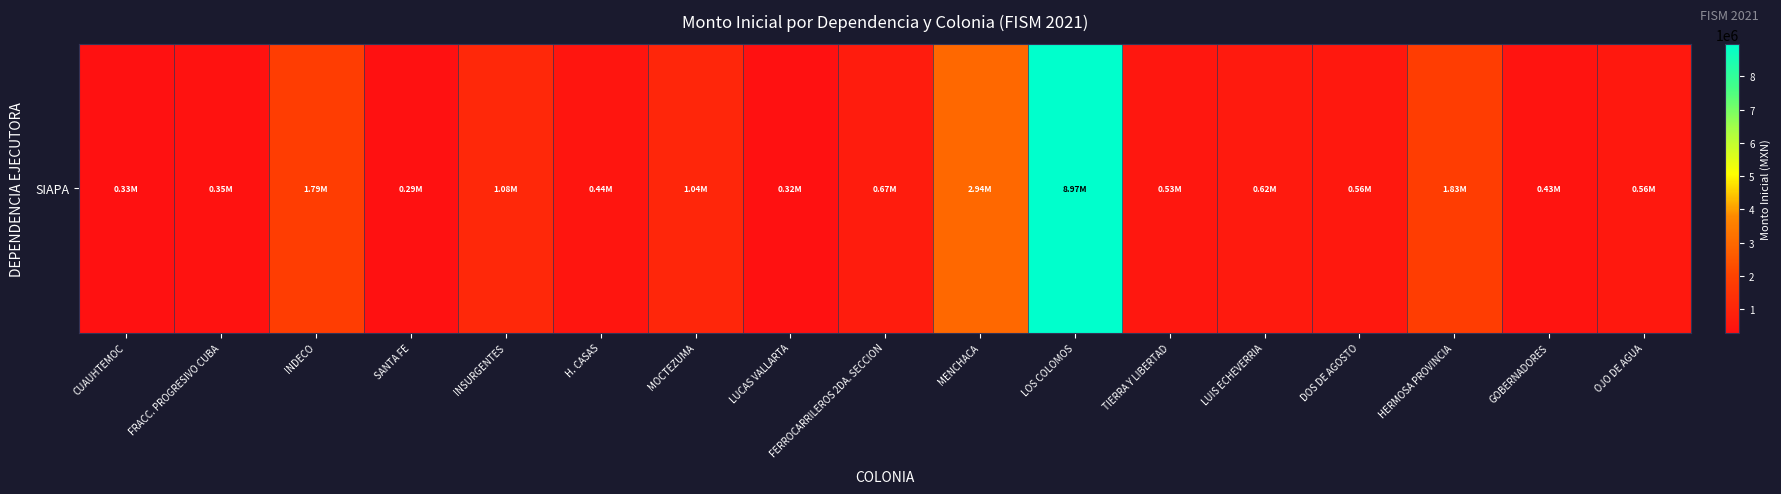

What is the greatest value displayed?

8974571.4